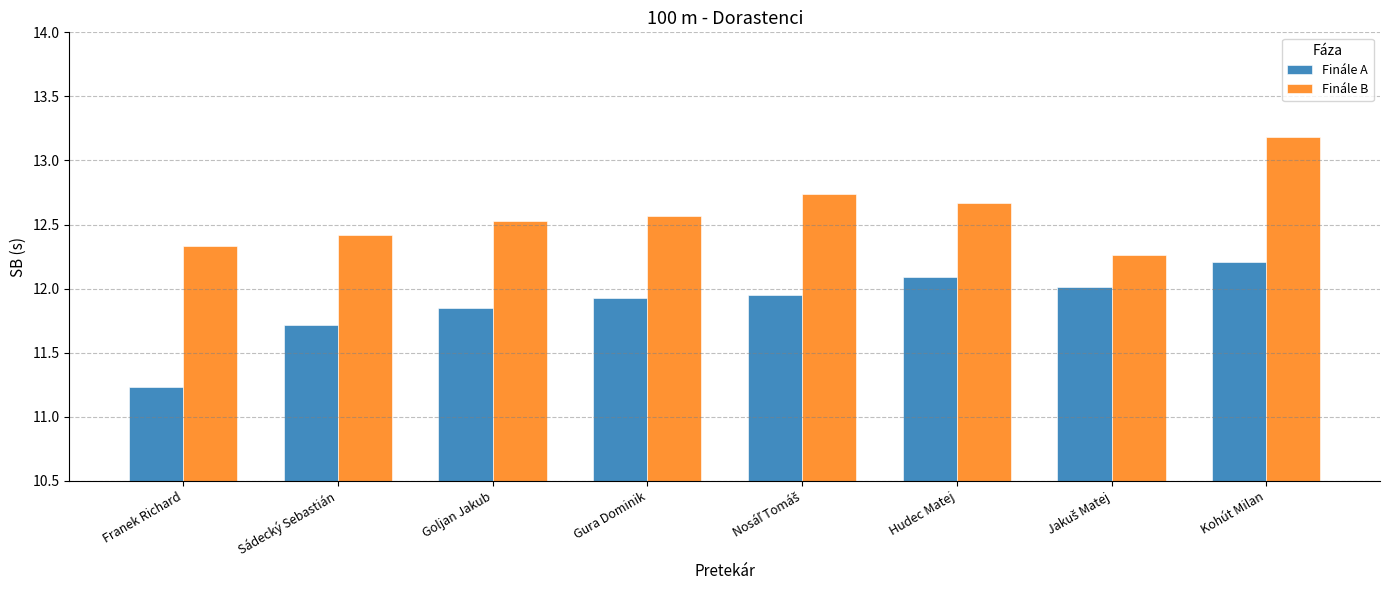

What is the difference between the second highest and second lowest values in the Finále A series?

0.4